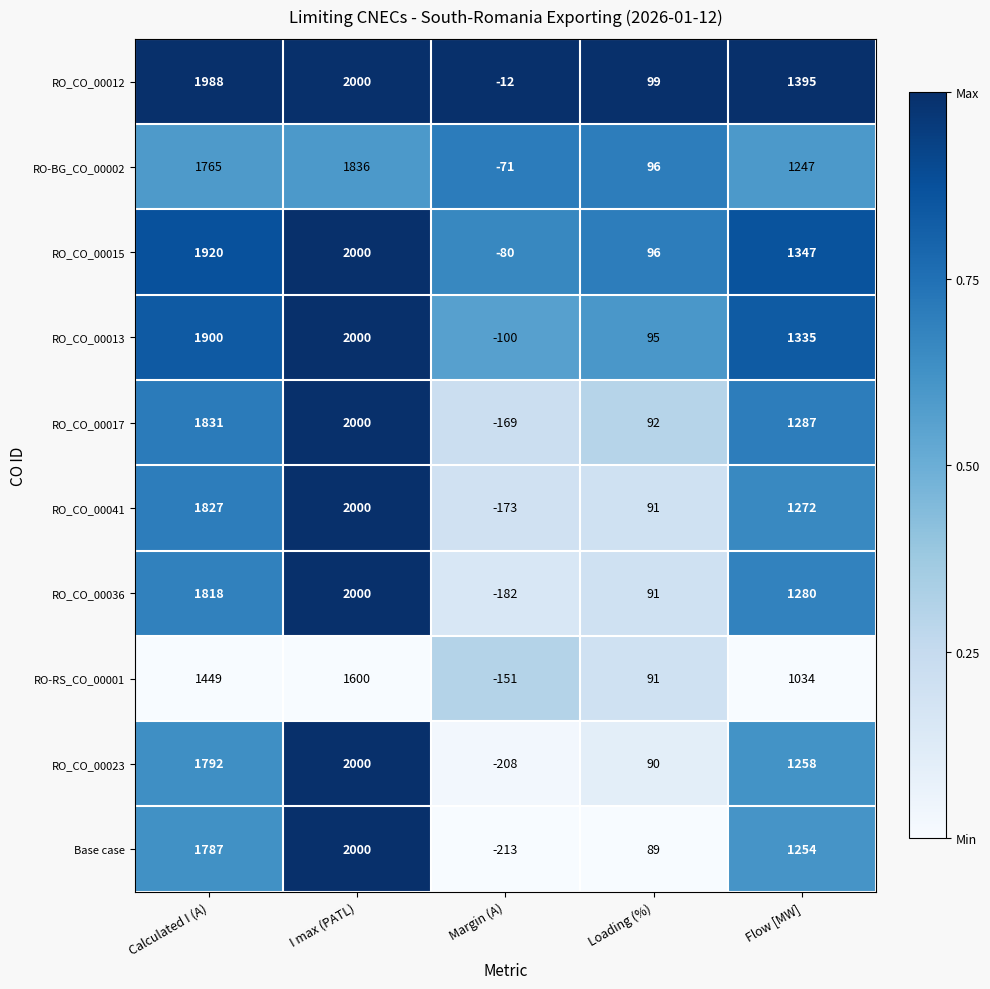

Is it true that RO_CO_00015 equals 1920 at Calculated I (A)?

True